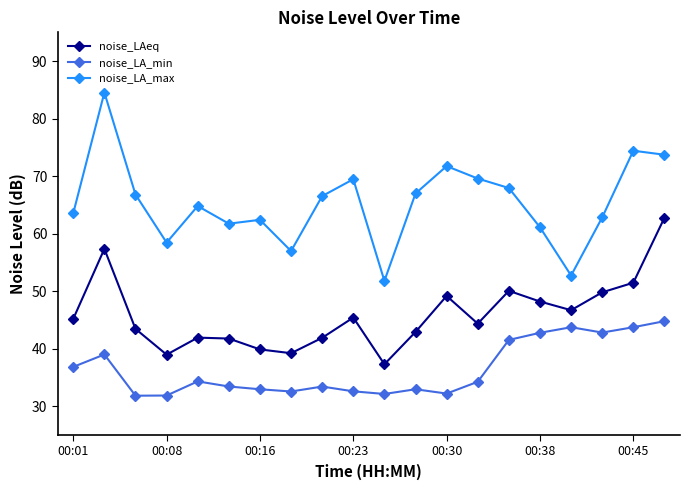

Which series has the largest total across all categories?

noise_LA_max